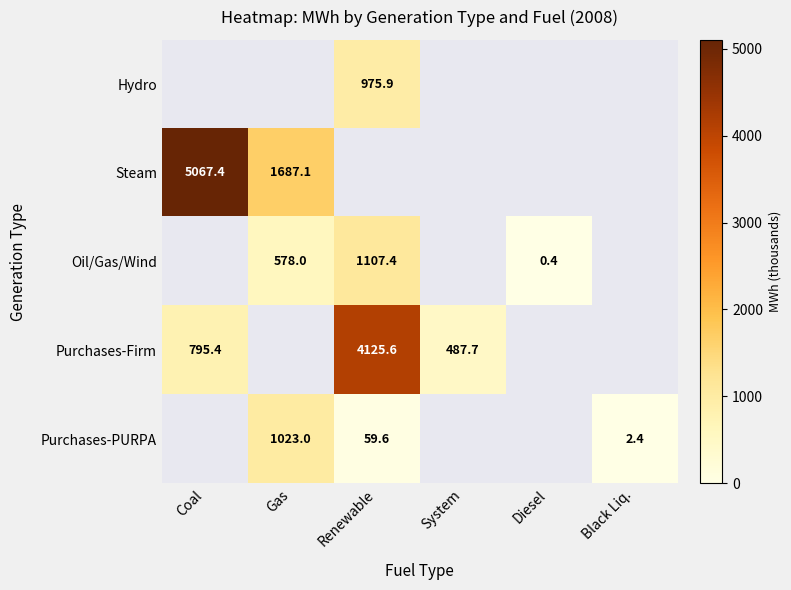

What is the spread (max minus min) of values at Renewable?

4066.0